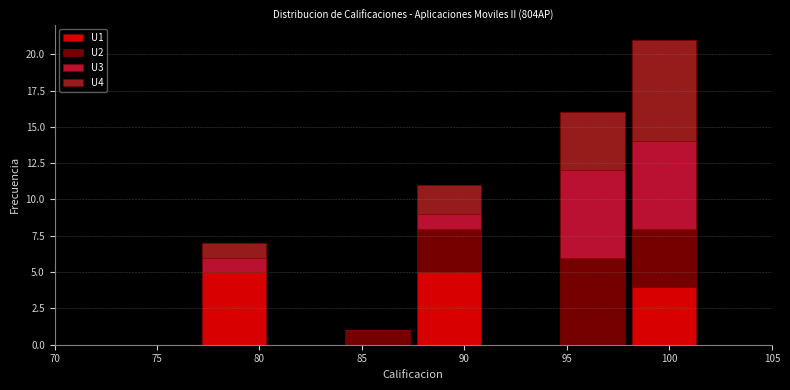

Reading left to right, transcribe this chart: for each stacked bar, give the range it covers on the x-axis and its total height. The values are not printed on the chart, so give them approximately, as read against the axis.

70.0 to 73.5: 0
73.5 to 77.0: 0
77.0 to 80.5: 7
80.5 to 84.0: 0
84.0 to 87.5: 1
87.5 to 91.0: 11
91.0 to 94.5: 0
94.5 to 98.0: 16
98.0 to 101.5: 21
101.5 to 105.0: 0